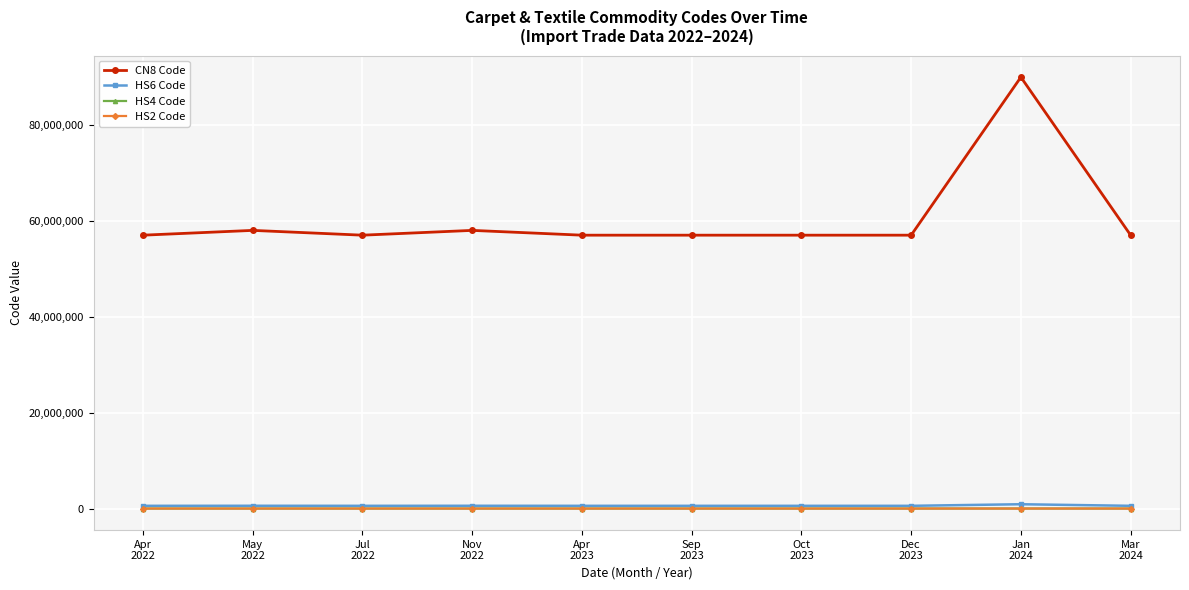

Which series has the largest total across all categories?

CN8 Code